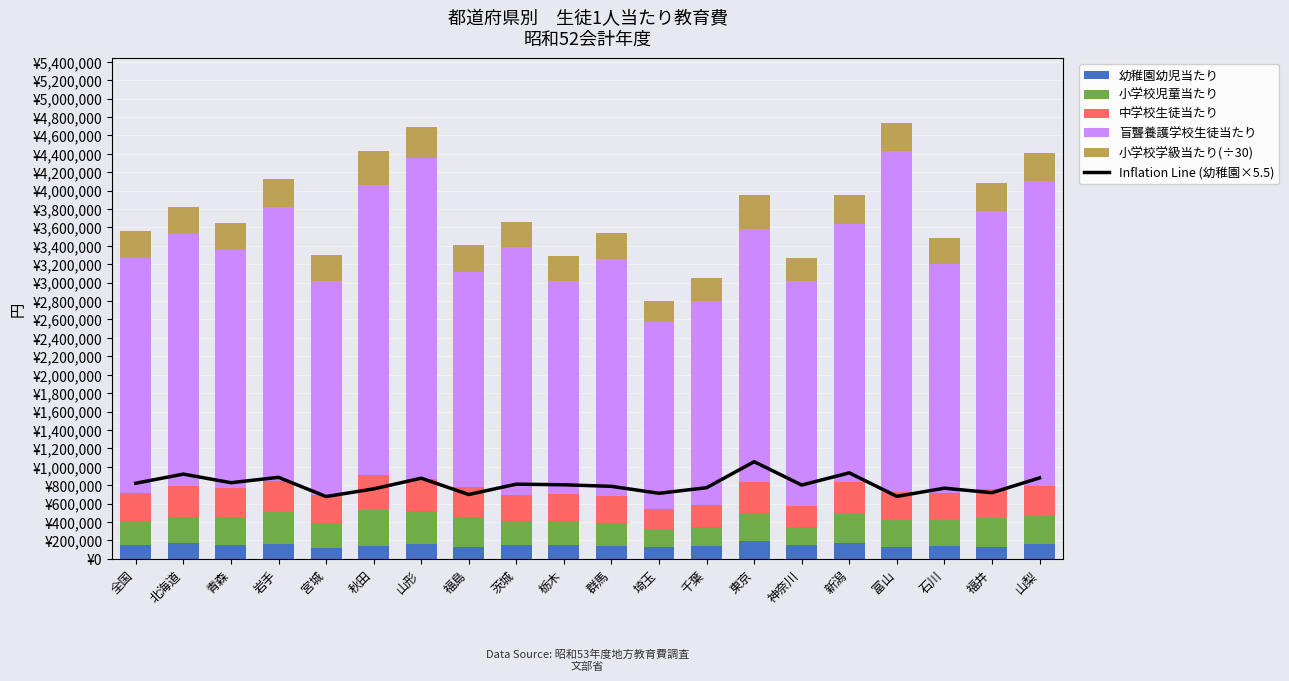

What position from the left is 富山?

17